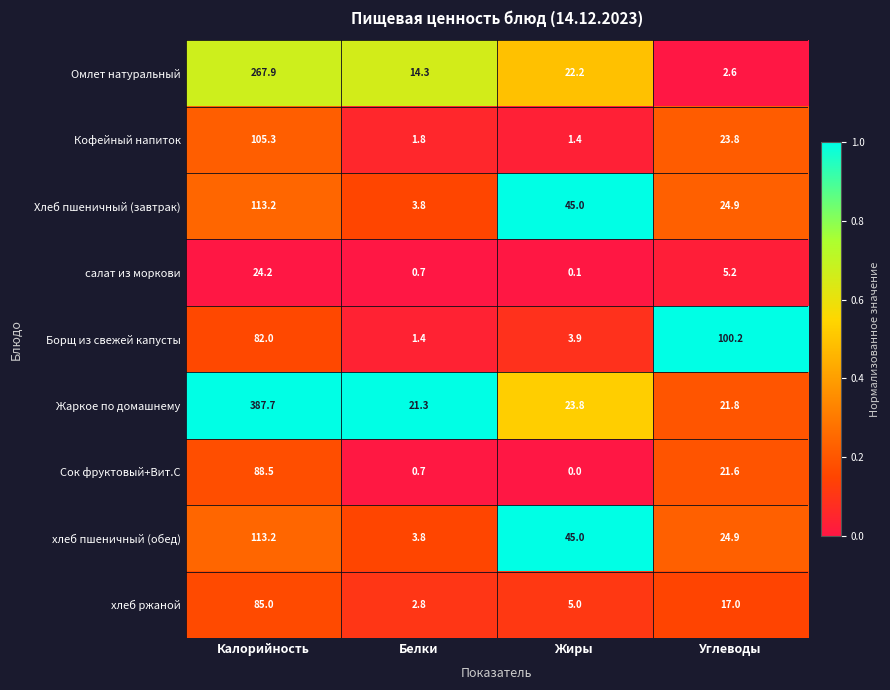

The value of салат из моркови at Калорийность is 13.2. True or false?

False